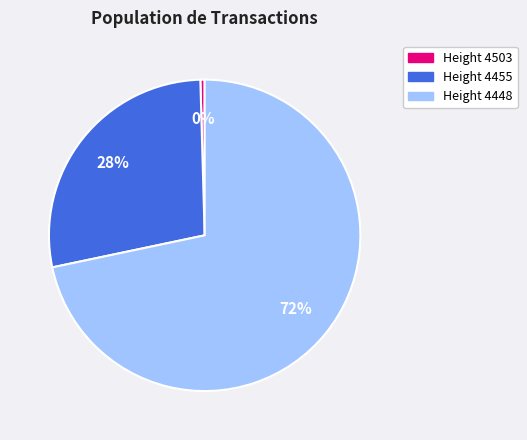

Is there any slice that represents more than half of the pie?

Yes